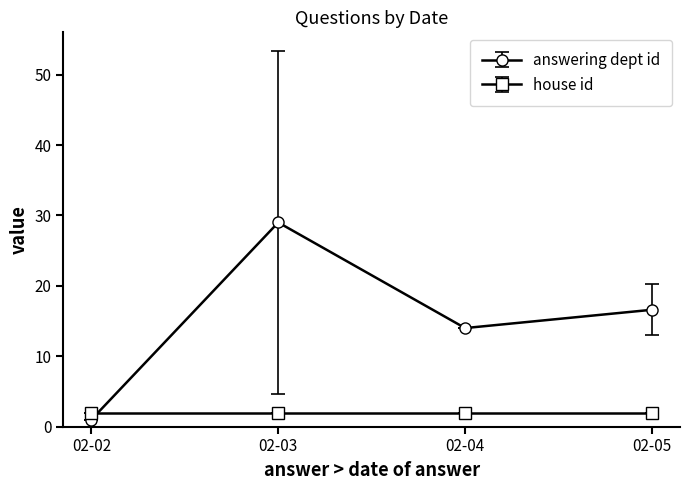

True or false: answering dept id has more than 0 points higher than both neighbors.

True